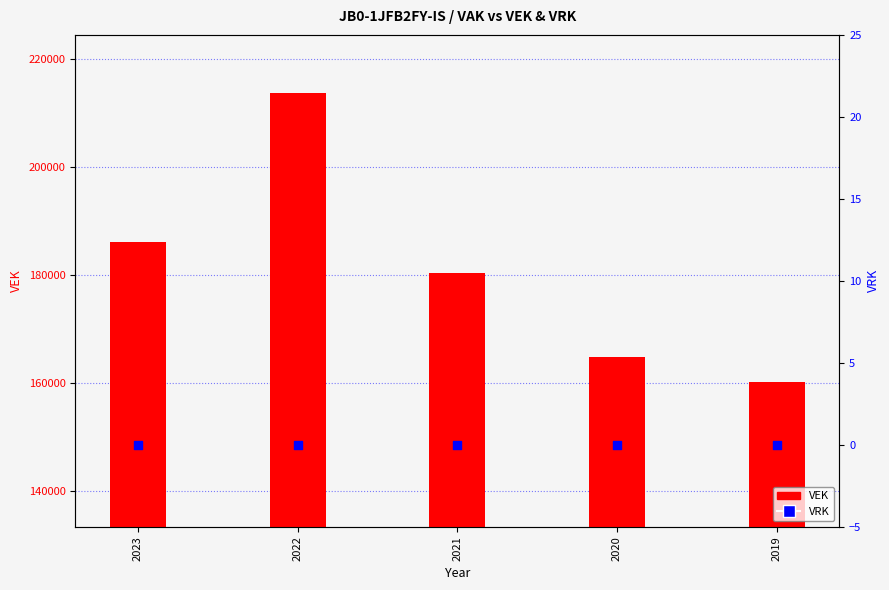

Which series contains the lowest Y value?

VRK